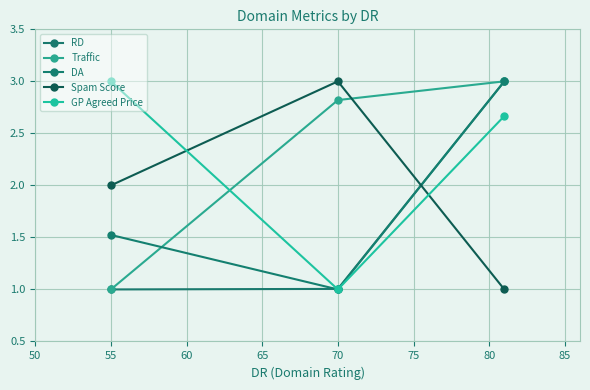

How many distinct data groups are displayed?

5